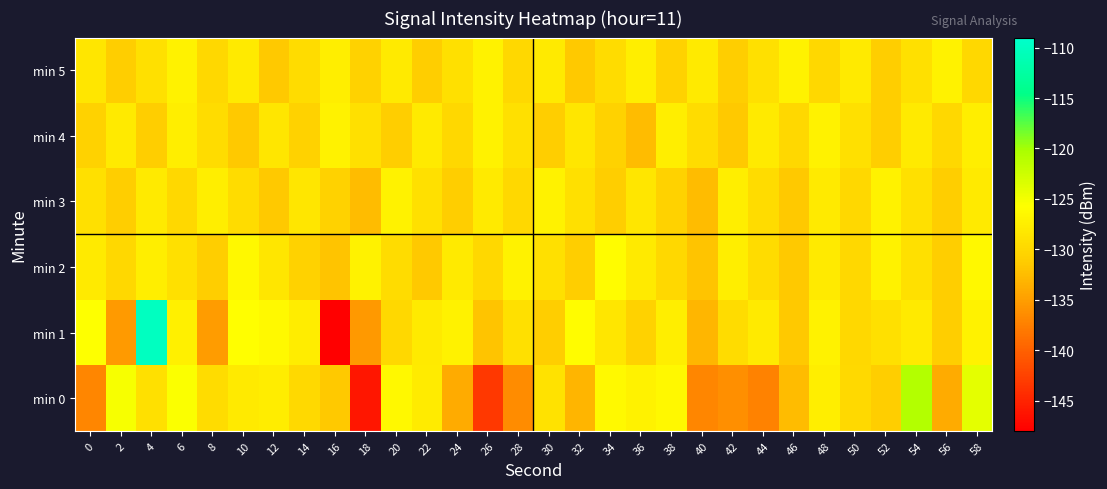

What is the difference between the highest and lowest values at 0?

11.2